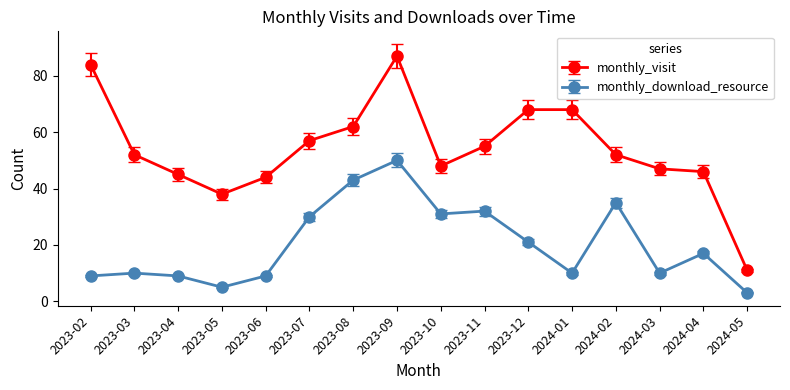

What is the average value of the monthly_visit series?

54